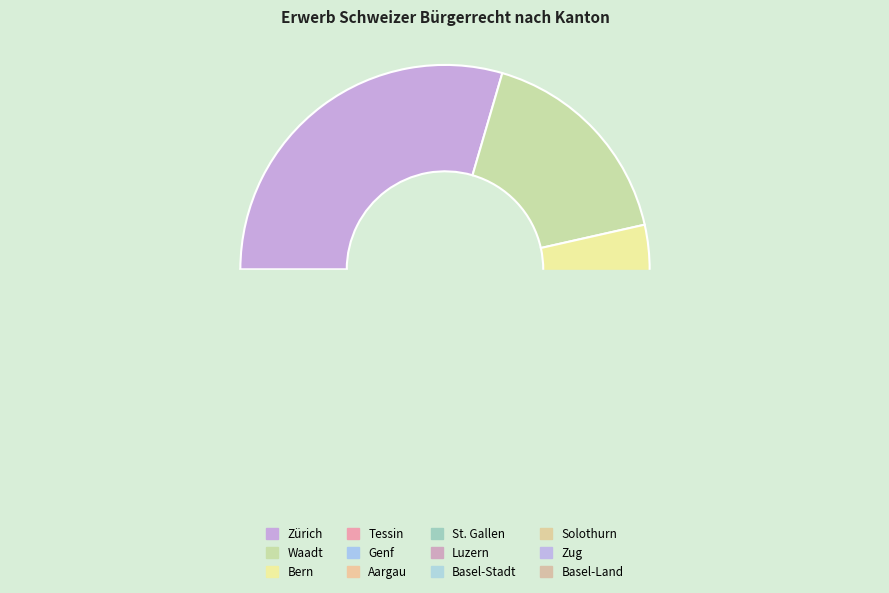

Does Waadt account for over 50% of the chart?

No